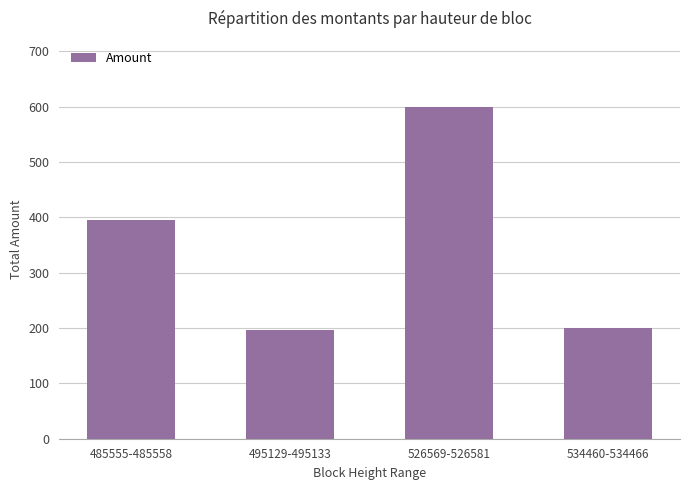

Between 534460-534466 and 485555-485558, which is larger?

485555-485558